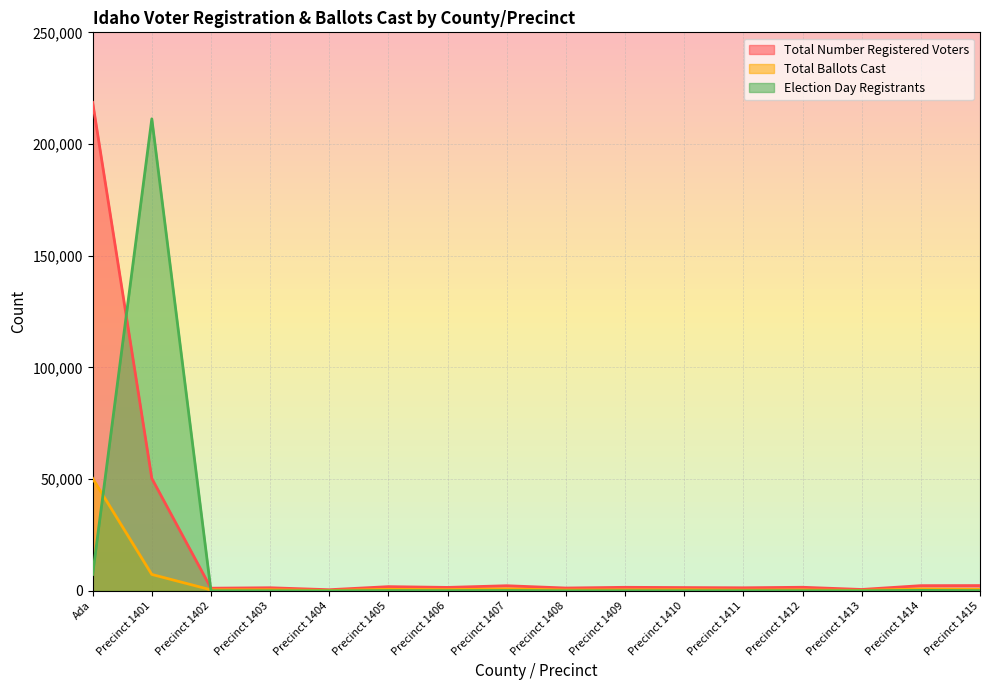

Reading right to left, list all the values displayed in this chart.

Total Number Registered Voters: Precinct 1415=2380	Precinct 1414=2342	Precinct 1413=635	Precinct 1412=1620	Precinct 1411=1387	Precinct 1410=1487	Precinct 1409=1600	Precinct 1408=1282	Precinct 1407=2305	Precinct 1406=1555	Precinct 1405=1902	Precinct 1404=522	Precinct 1403=1404	Precinct 1402=1205	Precinct 1401=50347	Ada=218640
Total Ballots Cast: Precinct 1415=678	Precinct 1414=845	Precinct 1413=225	Precinct 1412=426	Precinct 1411=350	Precinct 1410=497	Precinct 1409=440	Precinct 1408=389	Precinct 1407=879	Precinct 1406=553	Precinct 1405=696	Precinct 1404=179	Precinct 1403=491	Precinct 1402=467	Precinct 1401=7358	Ada=50347
Election Day Registrants: Precinct 1415=113	Precinct 1414=222	Precinct 1413=45	Precinct 1412=62	Precinct 1411=58	Precinct 1410=51	Precinct 1409=48	Precinct 1408=32	Precinct 1407=159	Precinct 1406=90	Precinct 1405=127	Precinct 1404=11	Precinct 1403=48	Precinct 1402=53	Precinct 1401=211282	Ada=7358